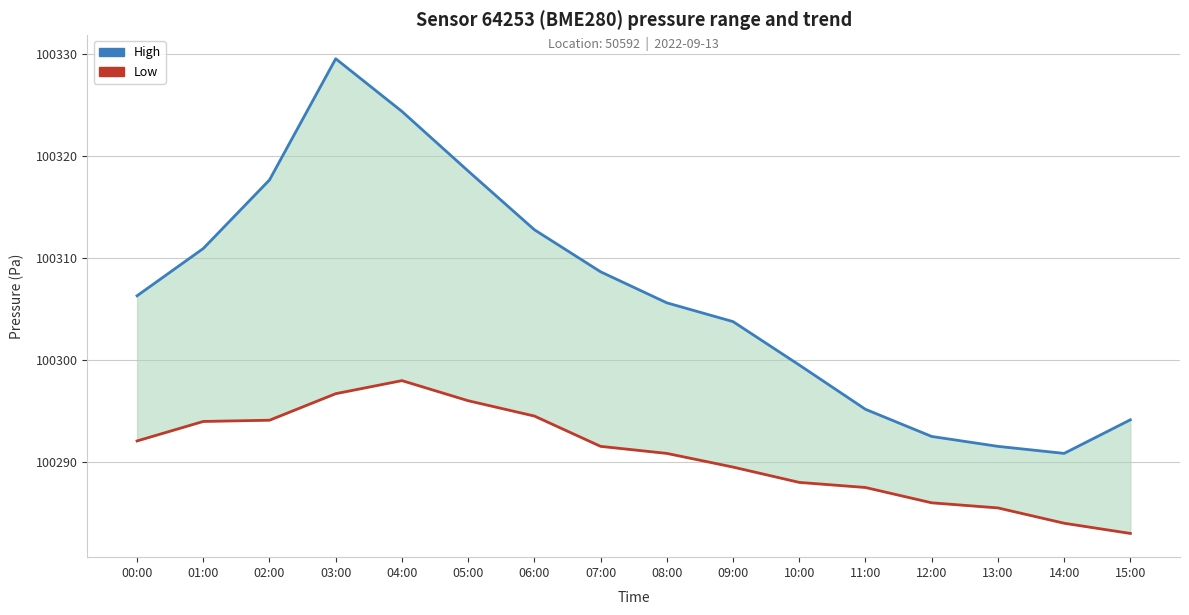

At 13:00, list the series in order from smallest to largest.

Low, High